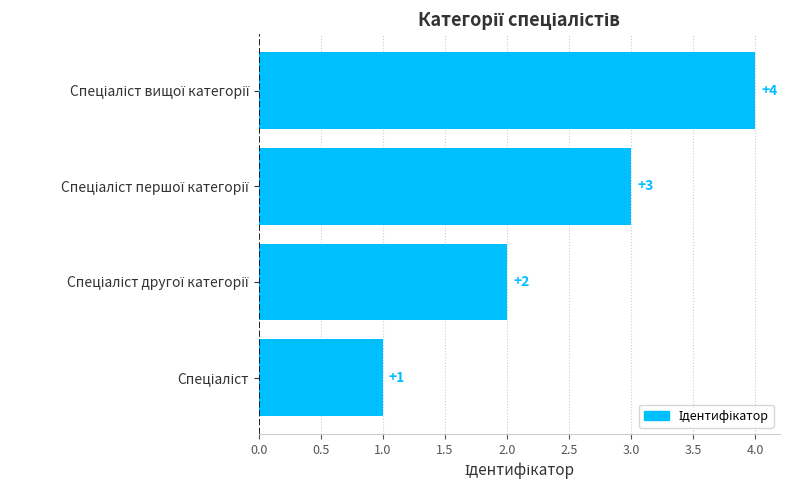

How many values are below 3?

2